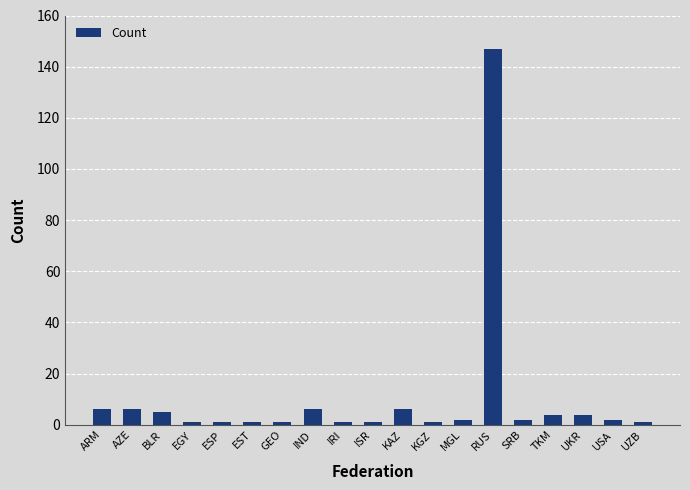

What is the difference between the maximum and minimum values?

146